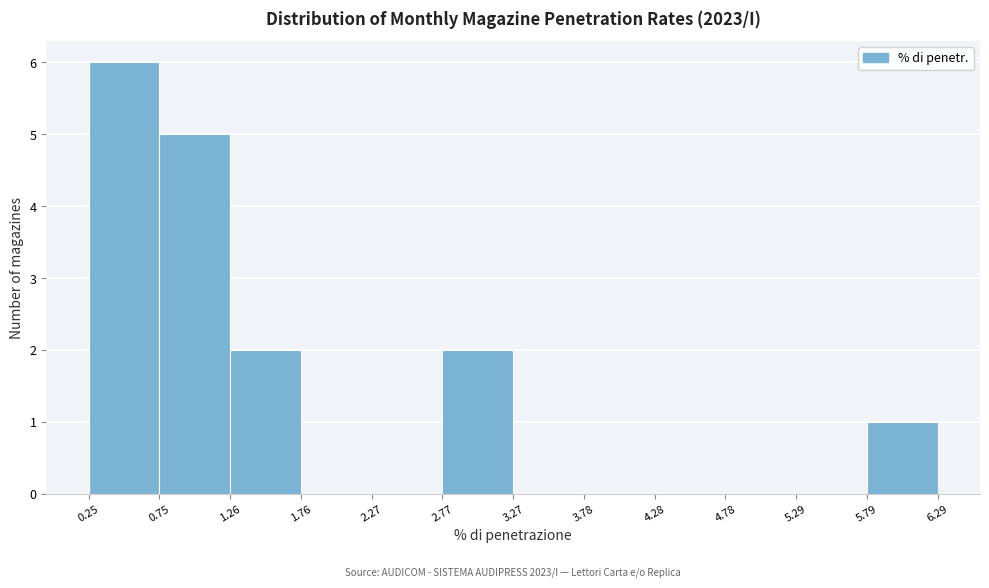

Over which range of the x-axis is the bar tallest?

0.25 to 0.75